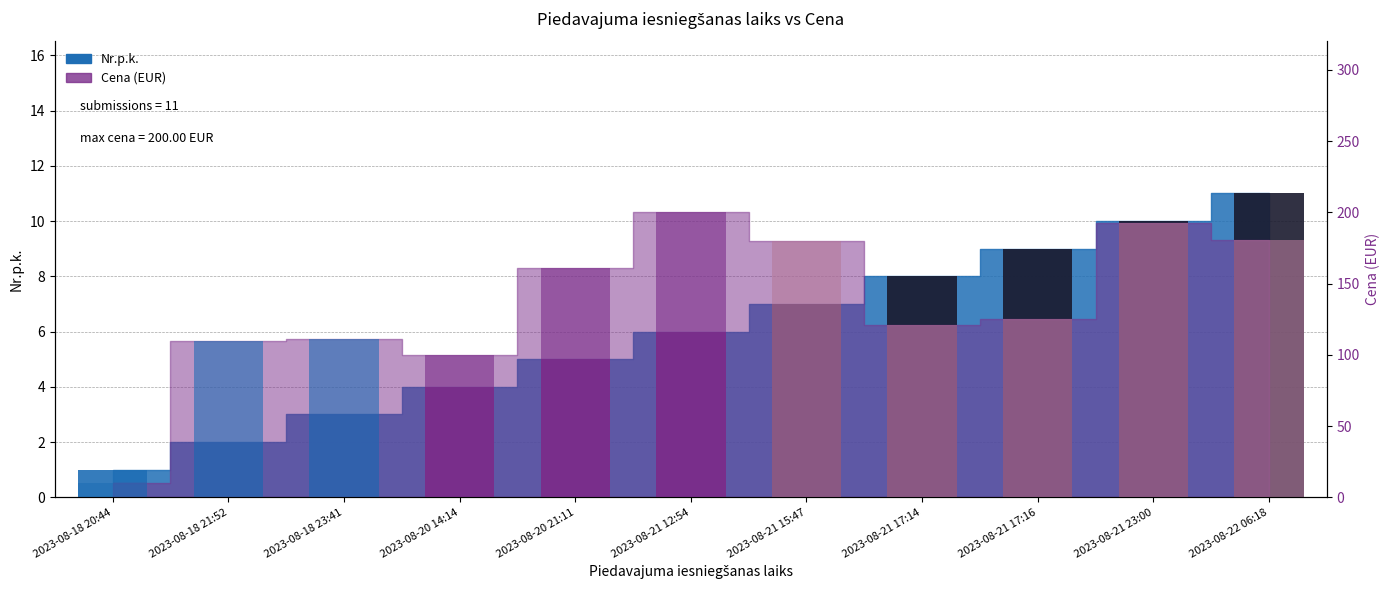

Which series has the largest total across all categories?

Cena (EUR) (bar)